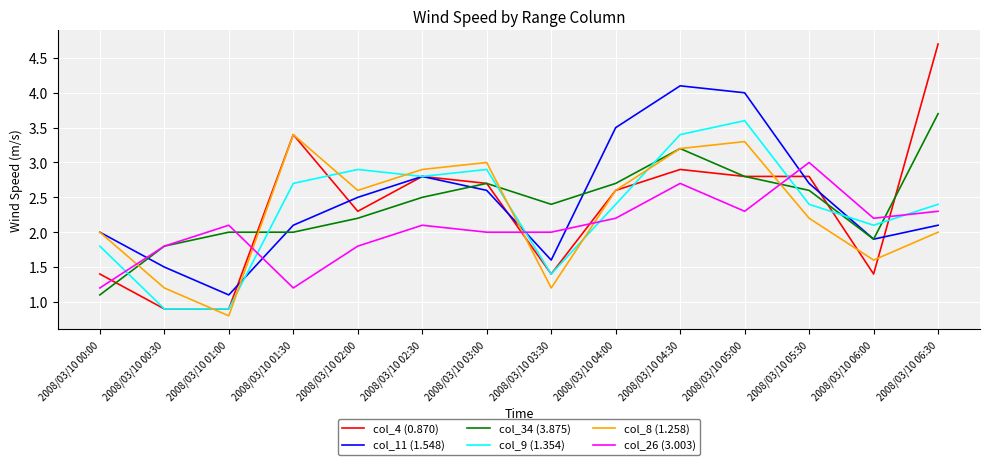

Is the value of col_4 (0.870) at 2008/03/10 02:30 greater than the value of col_11 (1.548) at 2008/03/10 04:30?

No